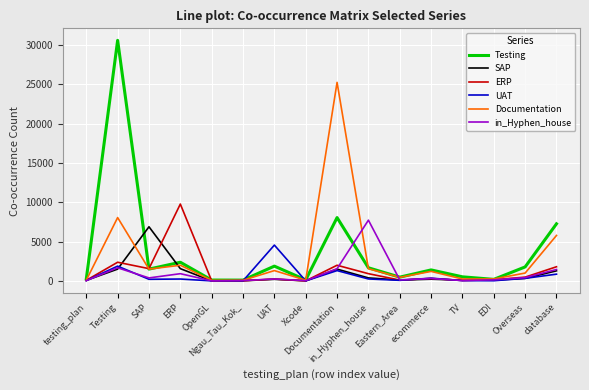

What are all the series names shown in the legend?

Testing, SAP, ERP, UAT, Documentation, in_Hyphen_house